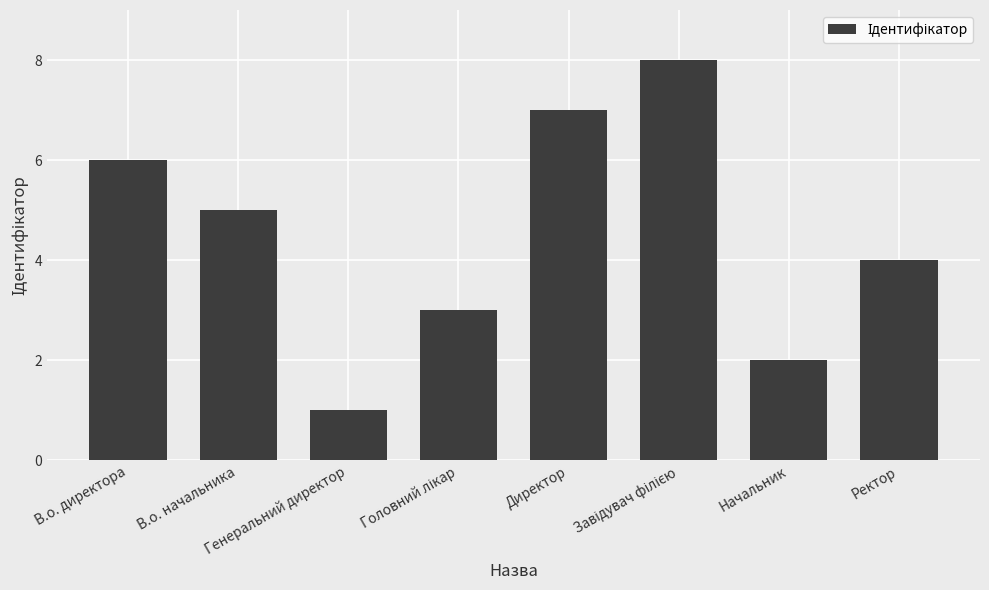

What is the difference between the maximum and second lowest values?

6